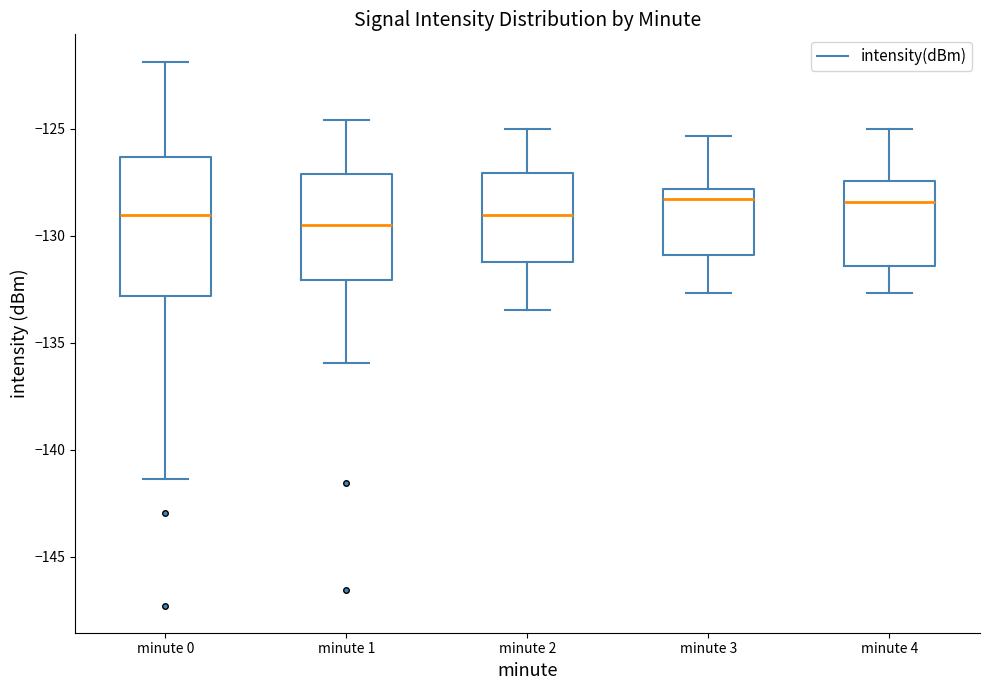

Reading left to right, transcribe this box plot: for each box, give where its median line is, the range the box spans, and where its two whiskers end, as read against the y-axis. The values are not printed on the chart, so give them approximately, as read against the axis.

minute 0: median -129.0, box -133.0 to -126.5, whiskers -141.5 to -122.0
minute 1: median -129.5, box -132.0 to -127.0, whiskers -136.0 to -124.5
minute 2: median -129.0, box -131.0 to -127.0, whiskers -133.5 to -125.0
minute 3: median -128.5, box -131.0 to -128.0, whiskers -132.5 to -125.5
minute 4: median -128.5, box -131.5 to -127.5, whiskers -132.5 to -125.0